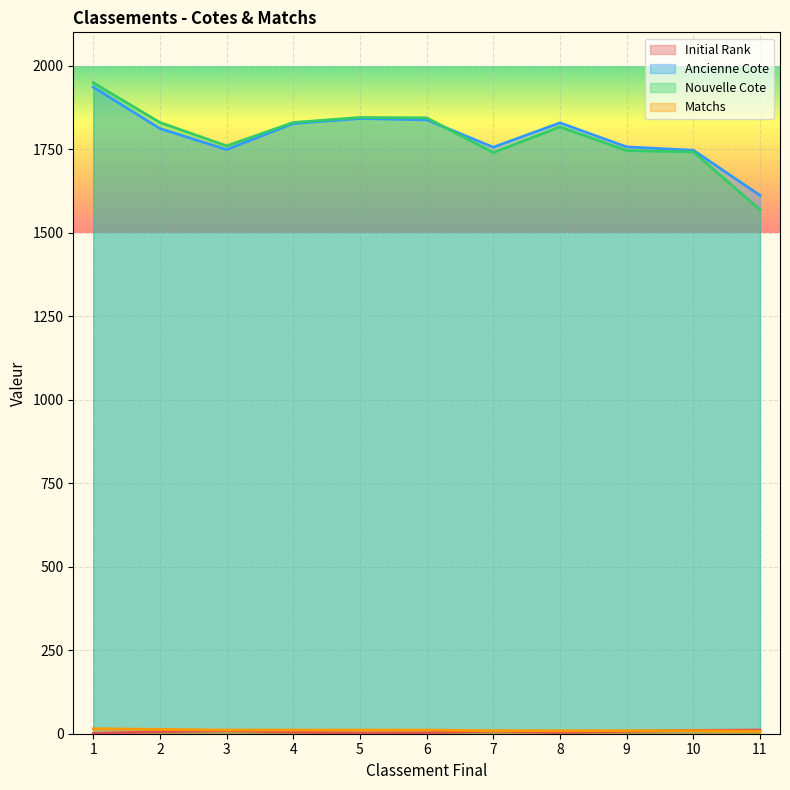

Which label corresponds to the largest value in the chart?

1